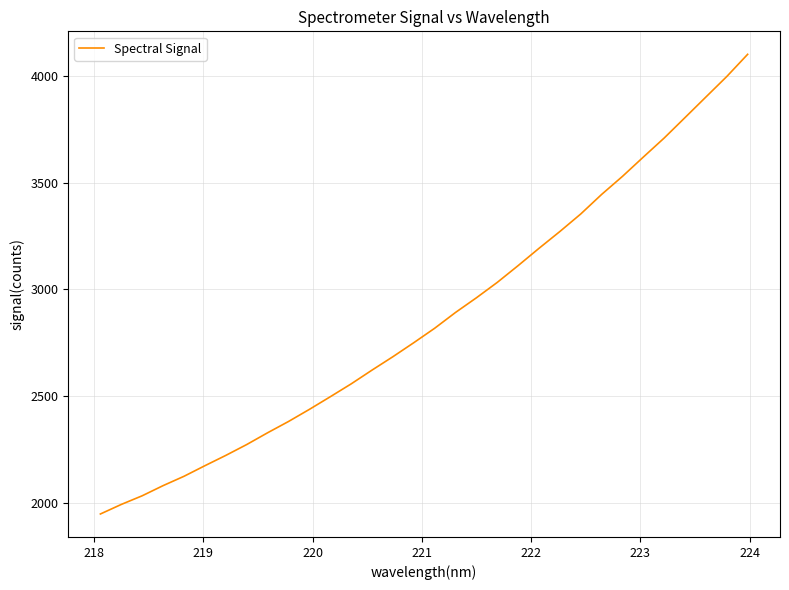

How many values exceed 2817?

16